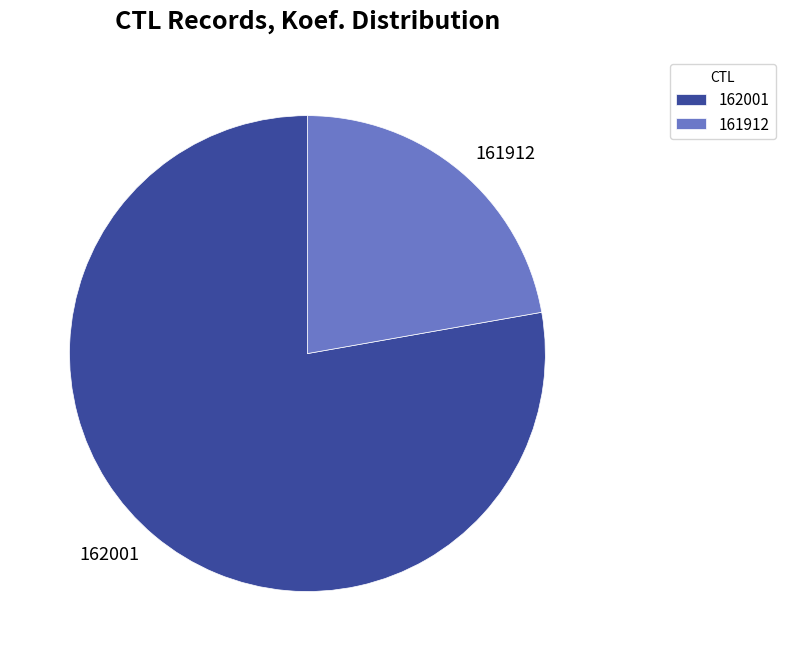

Approximately how many times larger is the value at 162001 compared to 161912?

3.5